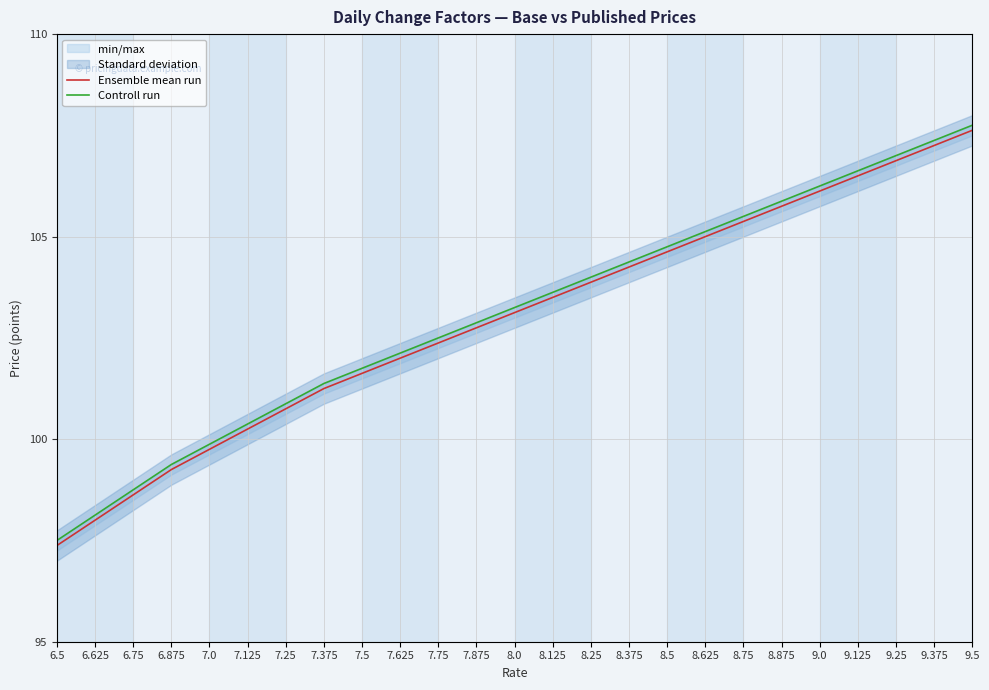

Between 7.75 and 8.75, which series saw the biggest shift?

Ensemble mean run